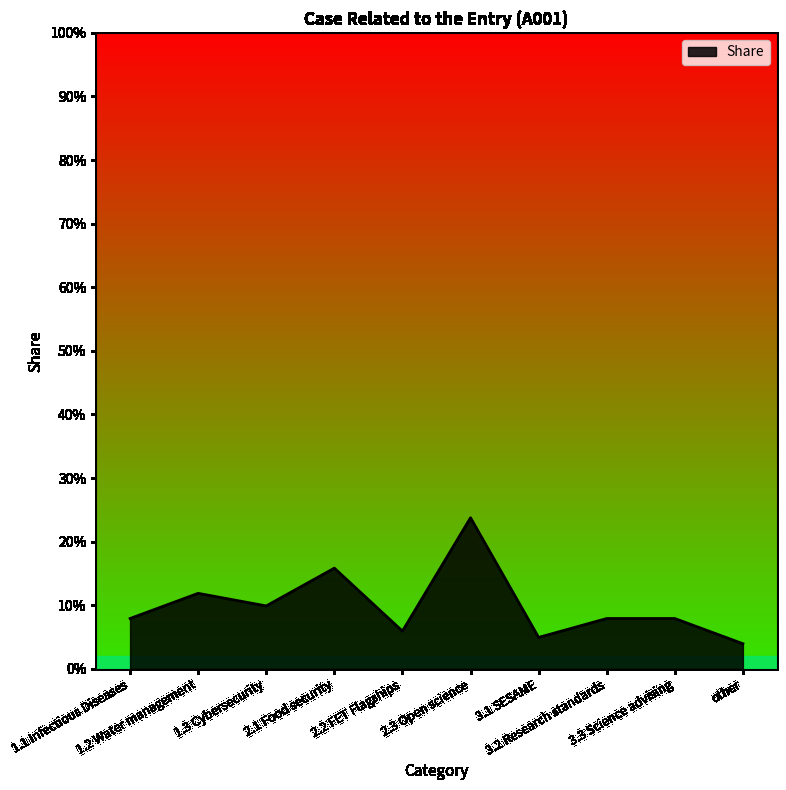

List the labels in order of value, largest first.

2.3 Open science, 2.1 Food security, 1.2 Water management, 1.3 Cybersecurity, 1.1 Infectious Diseases, 3.2 Research standards, 3.3 Science advising, 2.2 FET Flagships, 3.1 SESAME, other